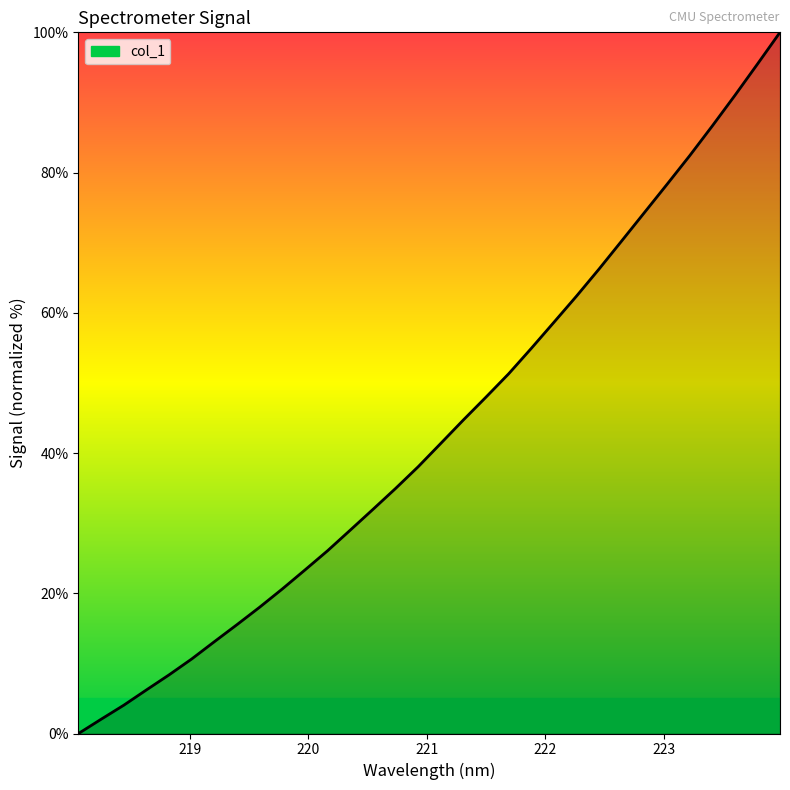

What is the maximum value shown in the chart?

100.0